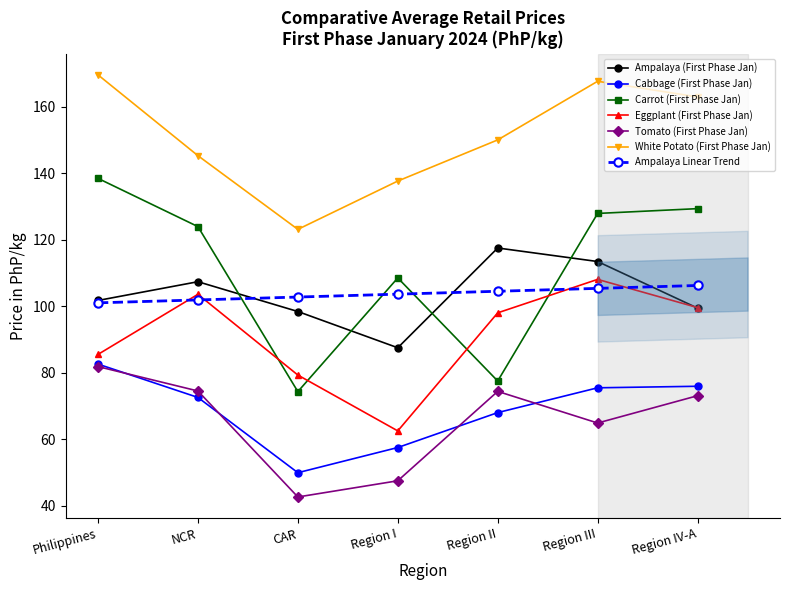

At how many categories does at least one series exceed 115?

7